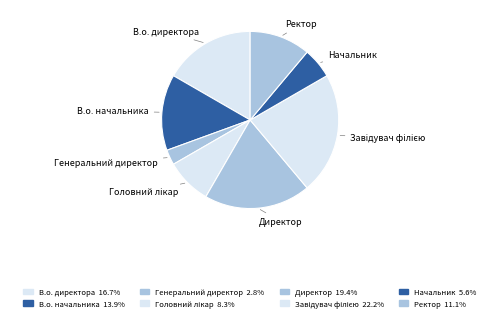

How many slices are in this pie chart?

8